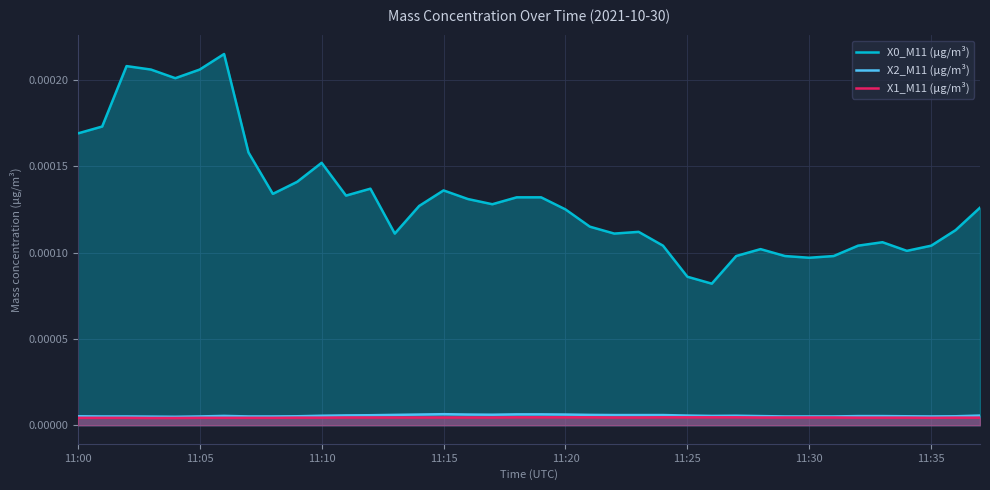

The value of X1_M11 (μg/m³) at 23 is 0.0. True or false?

False